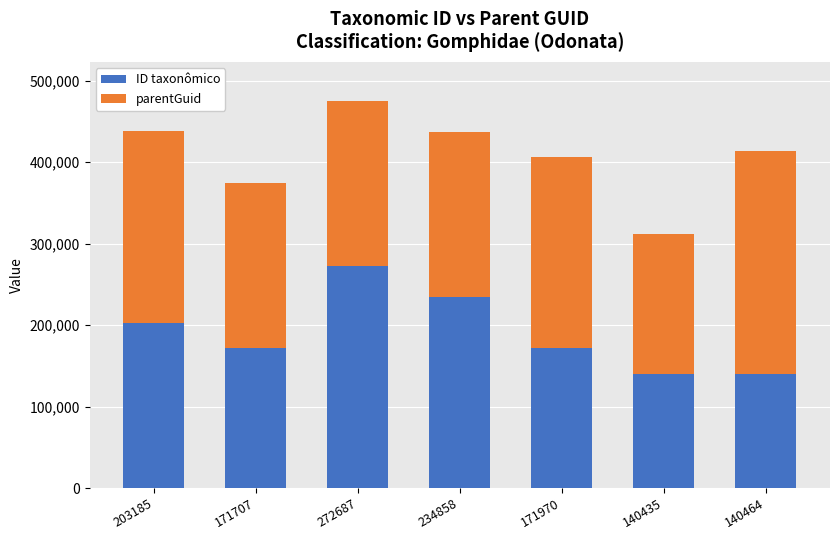

The value of ID taxonômico at 140464 is 64559. True or false?

False